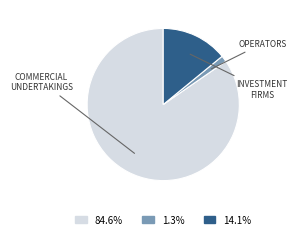

Which category accounts for the majority?

Commercial Undertakings (Long Total)